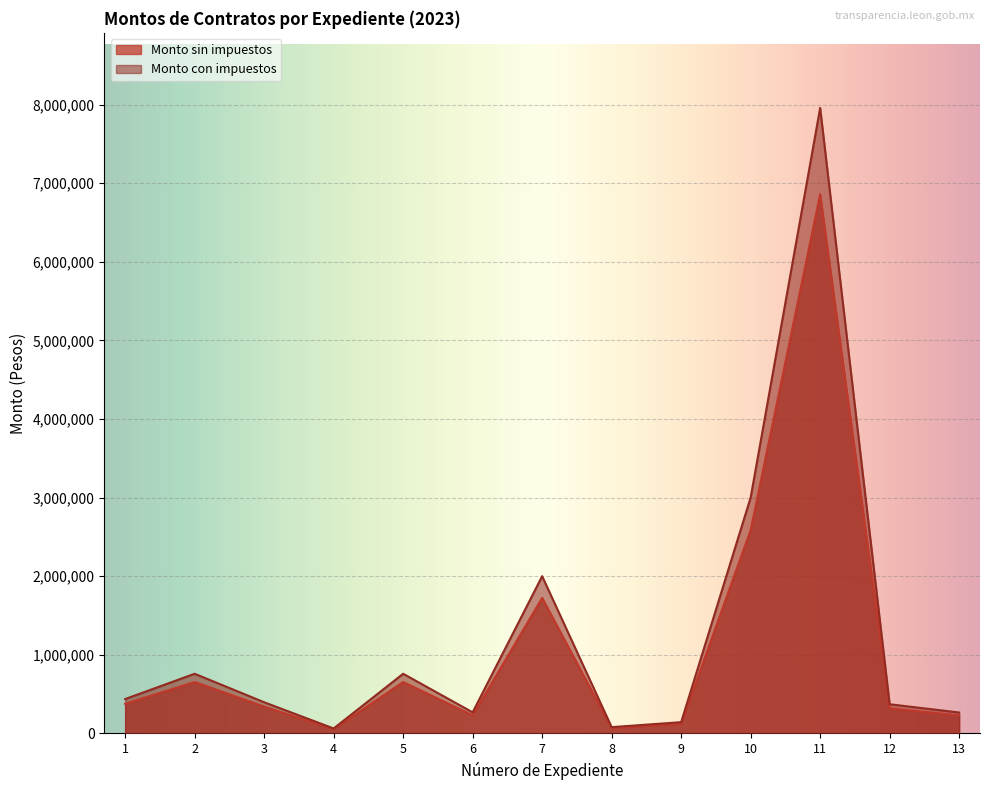

How many interior local peaks does the Monto sin impuestos series have?

4